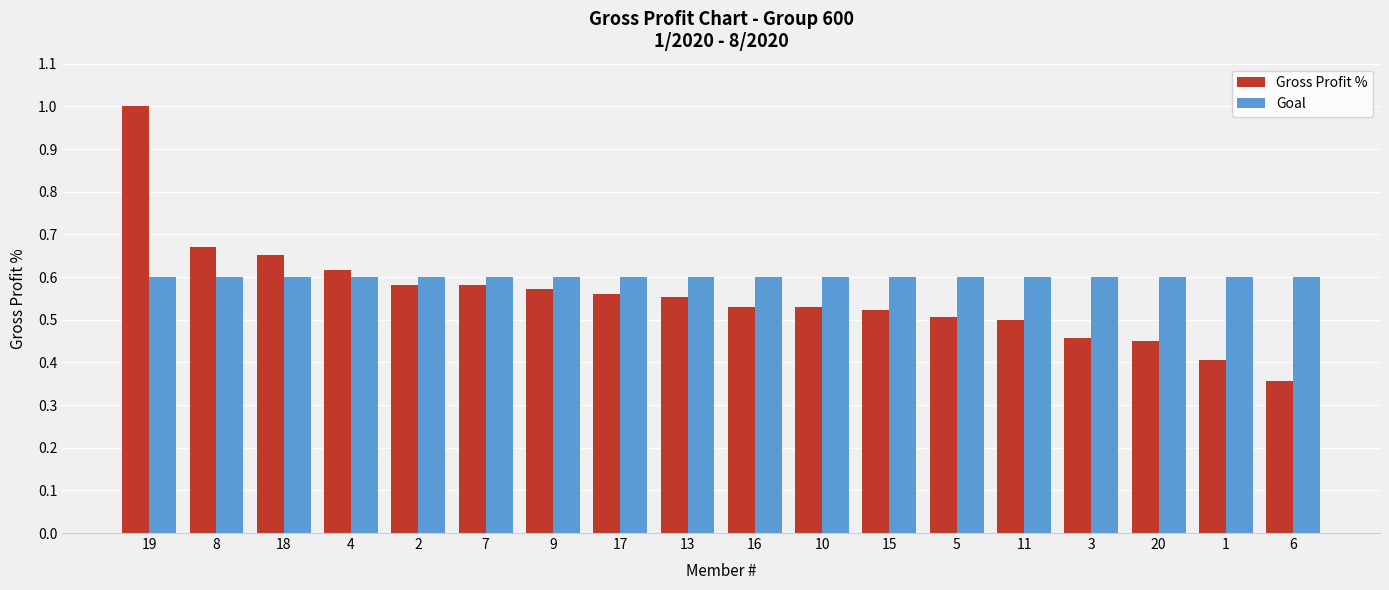

At 17, list the series in order from smallest to largest.

Gross Profit %, Goal